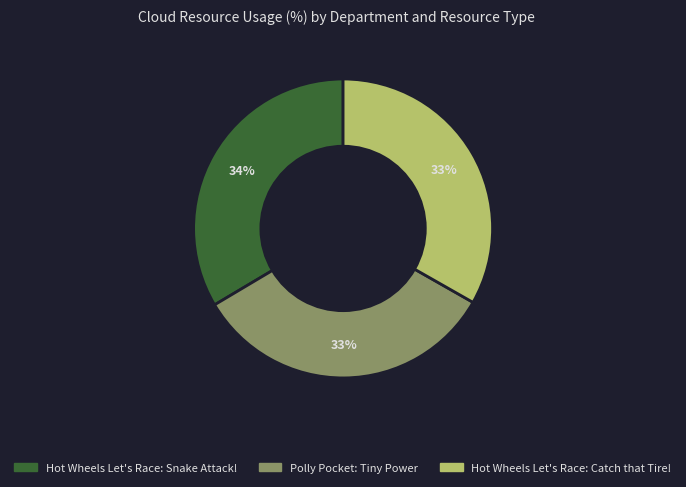

How many segments does this pie chart have?

3